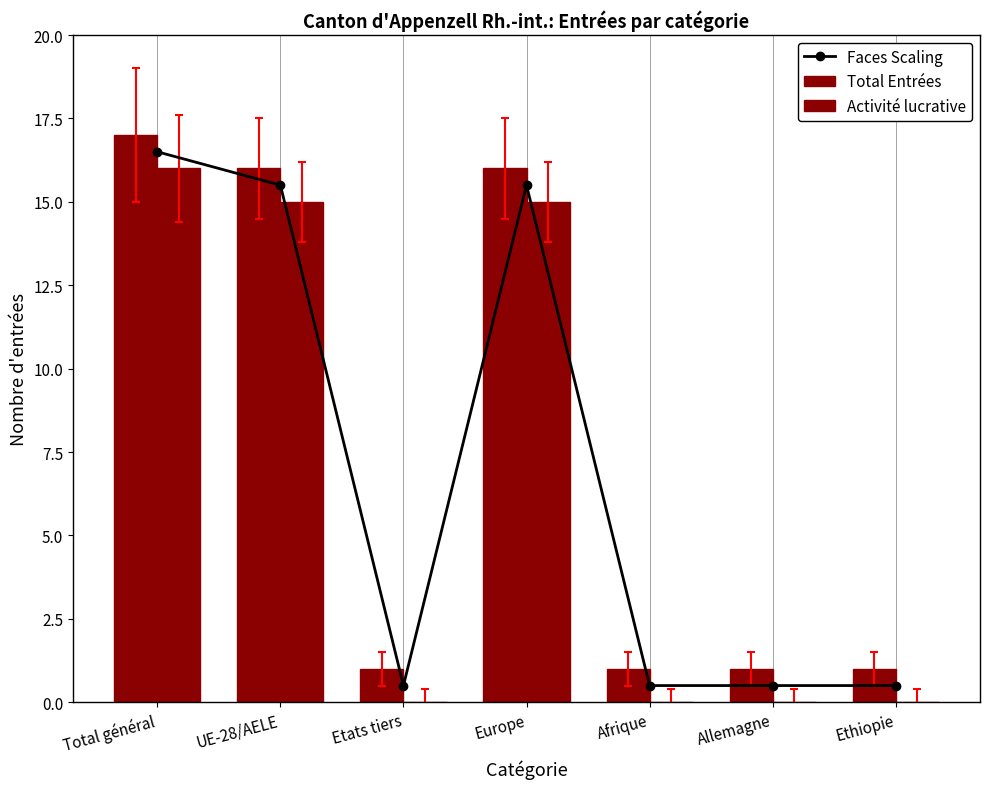

What are all the series names shown in the legend?

Faces Scaling, Total Entrées, Activité lucrative